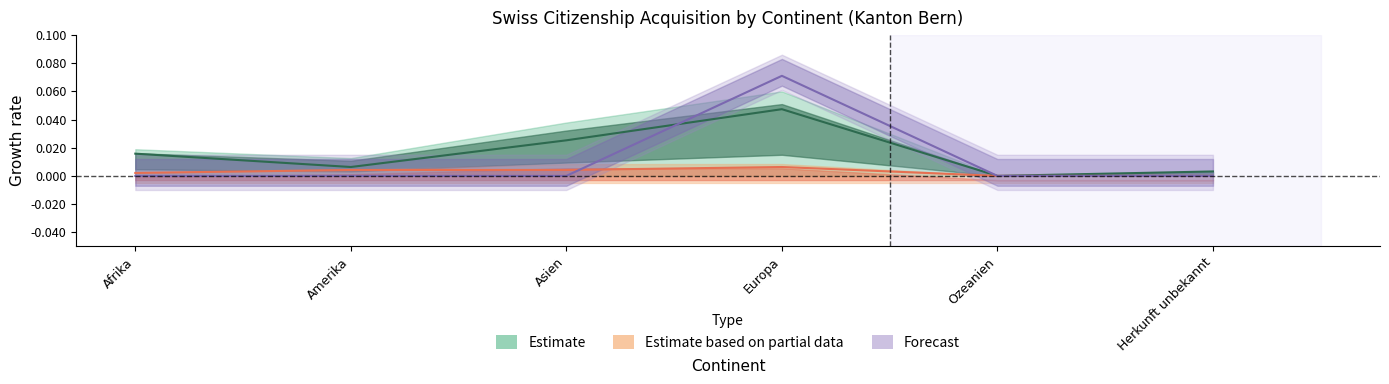

At which category is the sum across all series the highest?

Europa